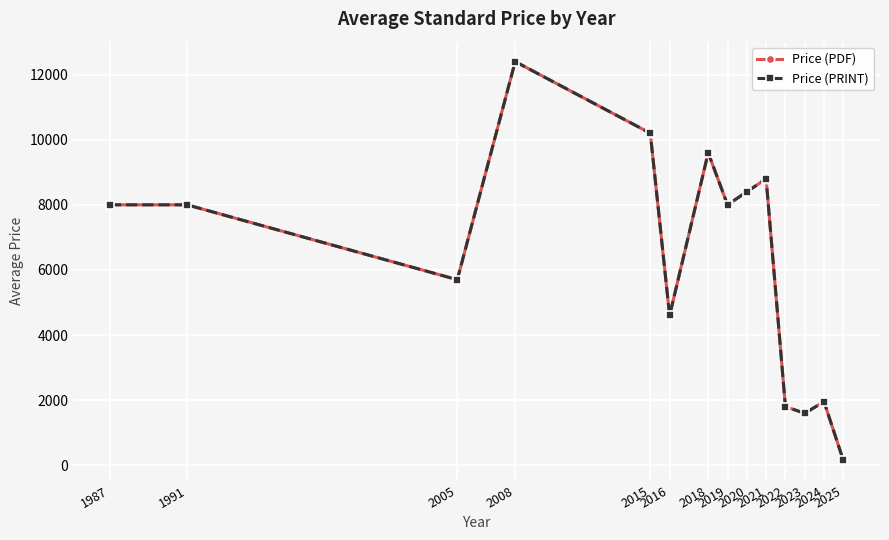

Rank the categories by Price (PRINT) value from lowest to highest.

2025, 2023, 2022, 2024, 2016, 2005, 1987, 1991, 2019, 2020, 2021, 2018, 2015, 2008